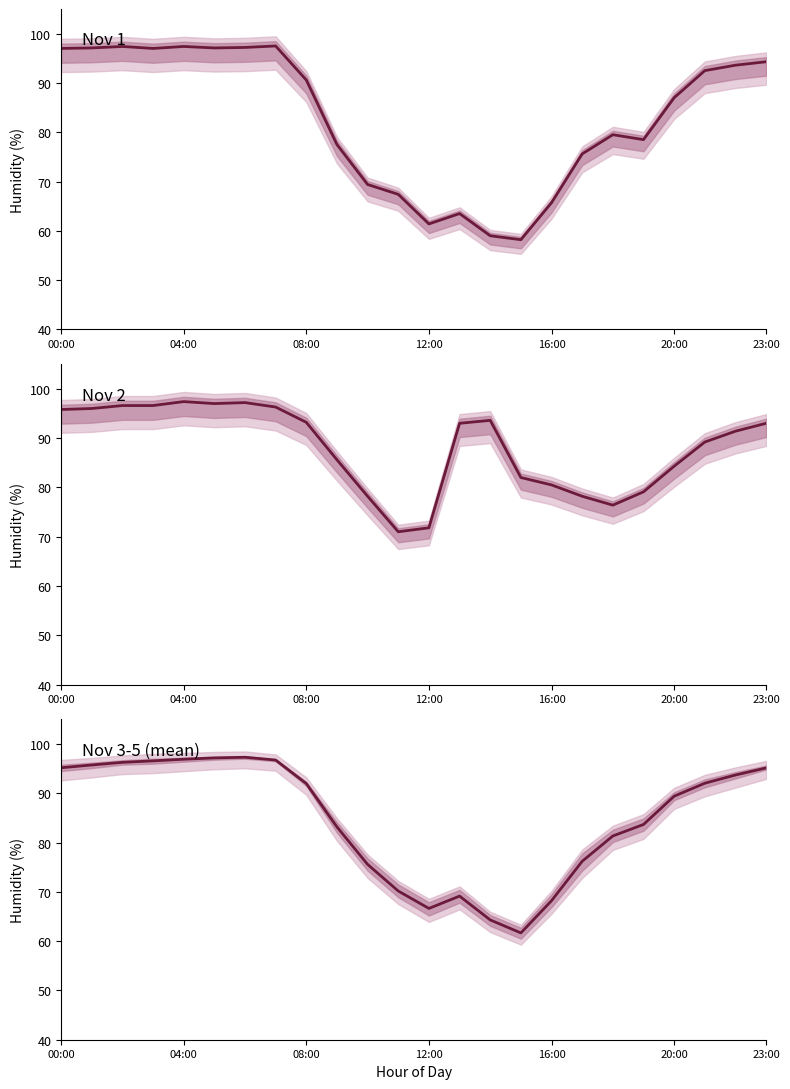

List the series in order of their overall mean, lowest first.

Nov 1, Nov 3-5 (mean), Nov 2